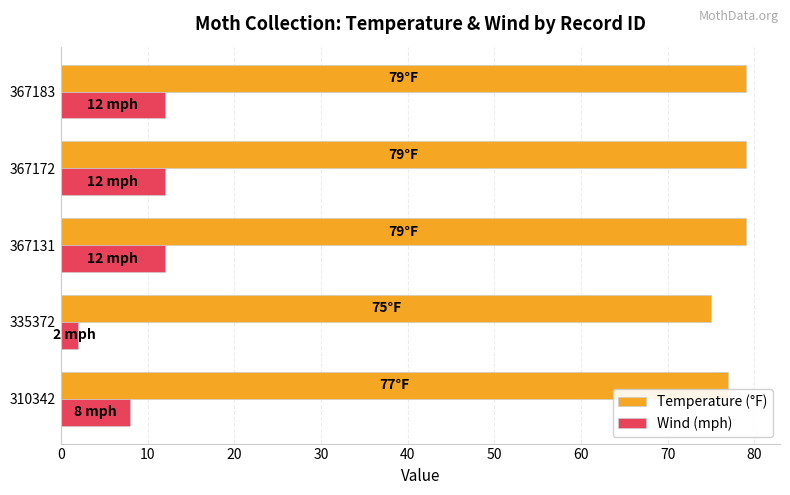

What is the average value of the Temperature (°F) series?

78